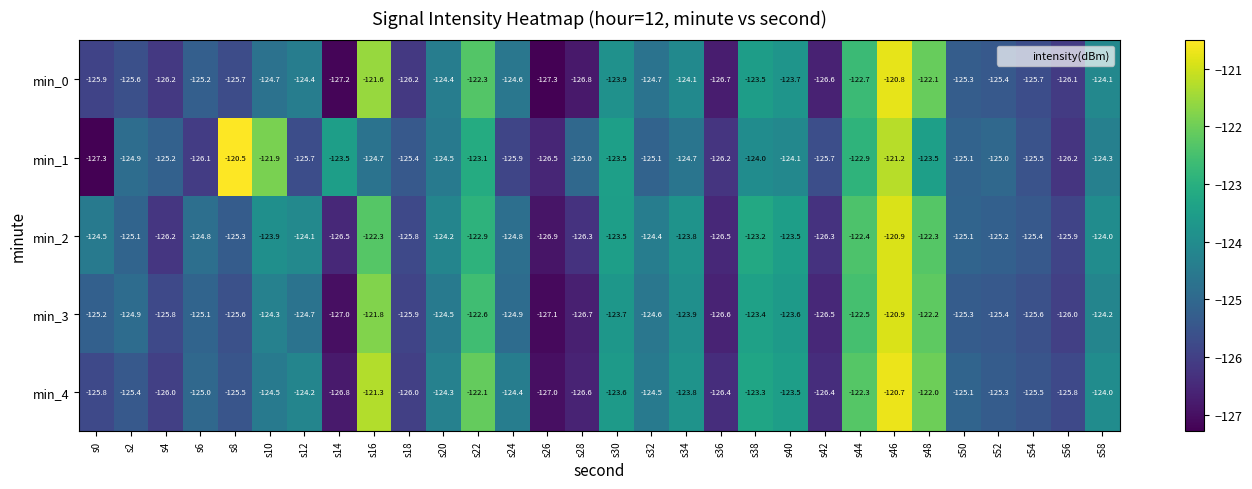

What is the average value of the min_1 series?

-124.6